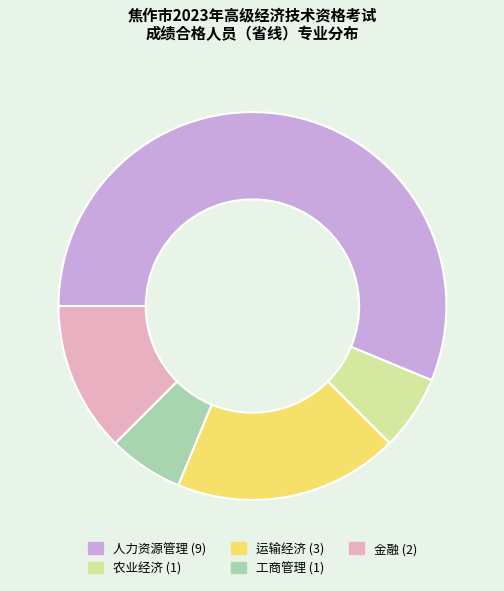

Is the sum of 工商管理 and 金融 greater than half?

No